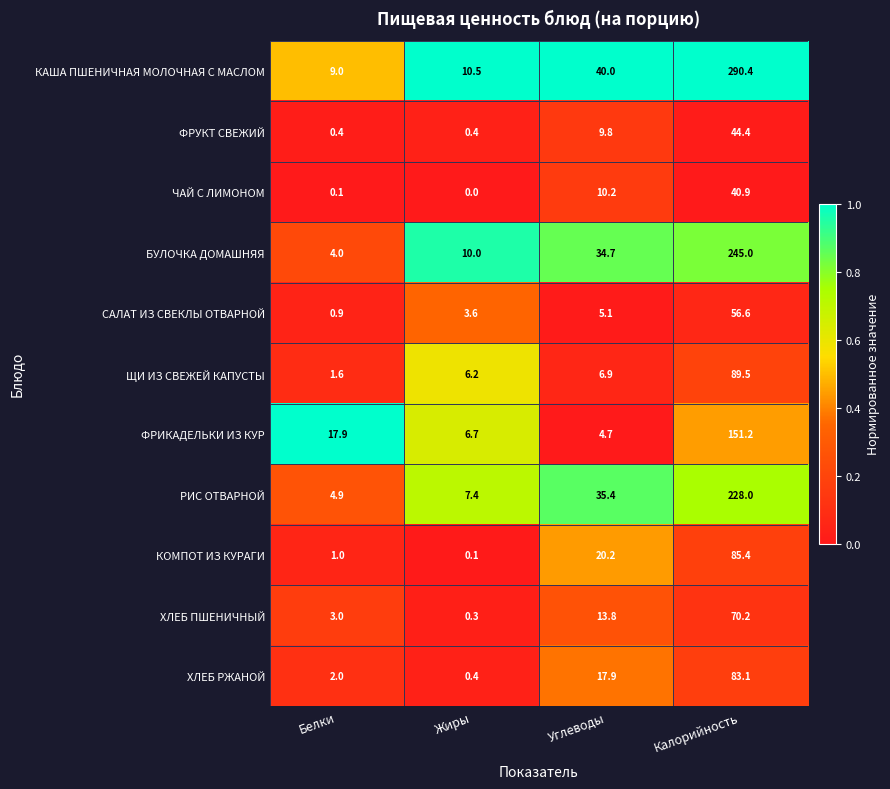

Which series has the largest total across all categories?

КАША ПШЕНИЧНАЯ МОЛОЧНАЯ С МАСЛОМ